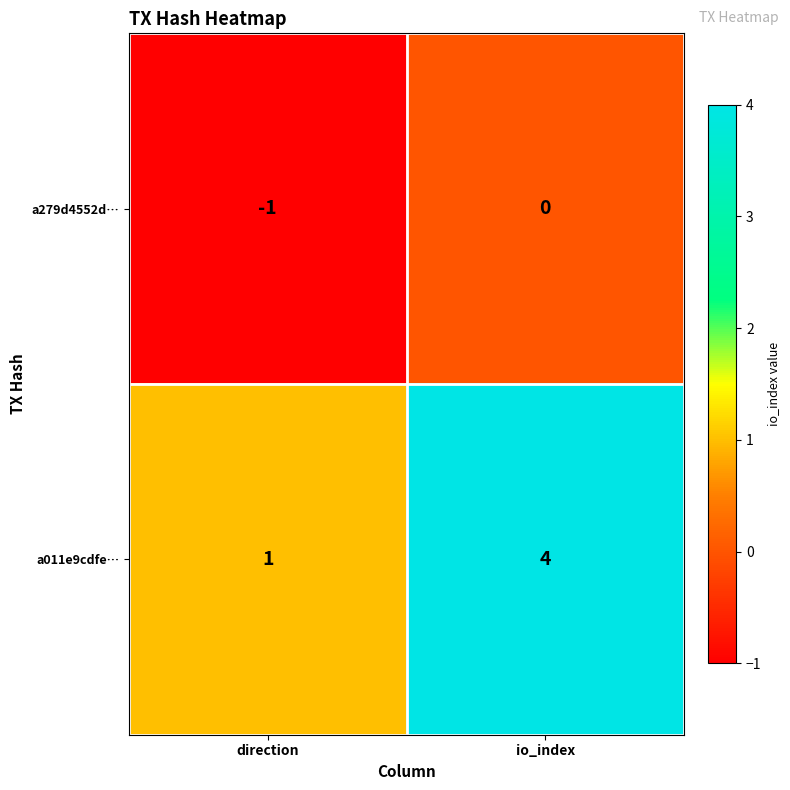

Reading left to right, transcribe all the data shown in this chart.

a279d4552d…: -1	0
a011e9cdfe…: 1	4